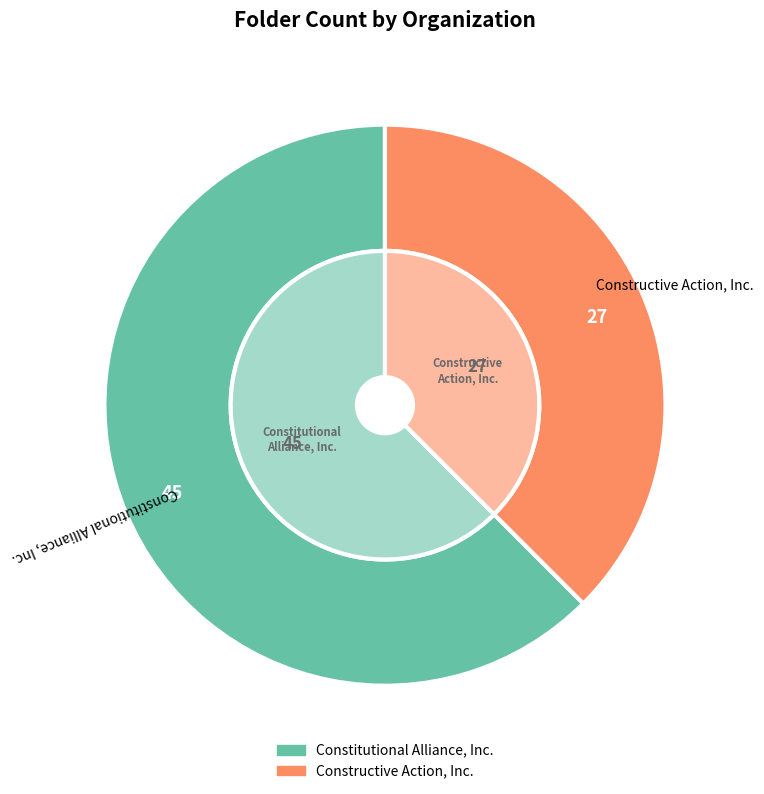

What is the total percentage of Constructive Action, Inc. and Constitutional Alliance, Inc.?

100.0%